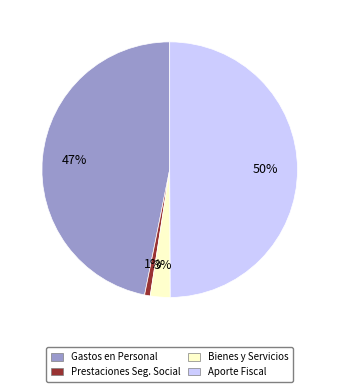

Rank the categories by value from highest to lowest.

Aporte Fiscal, Gastos en Personal, Bienes y Servicios, Prestaciones Seg. Social